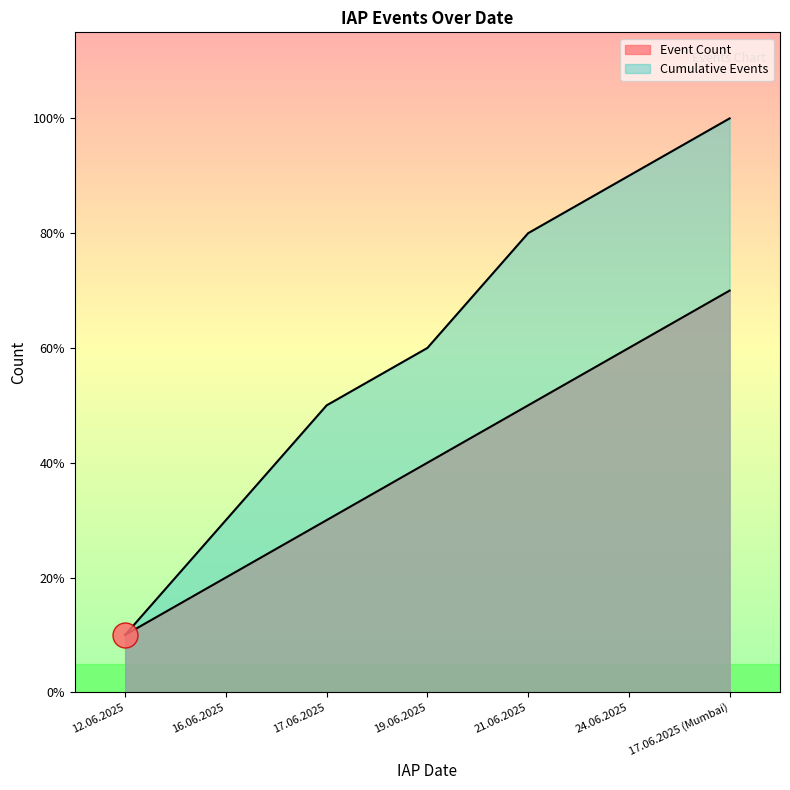

What are all the series names shown in the legend?

Event Count, Cumulative Events